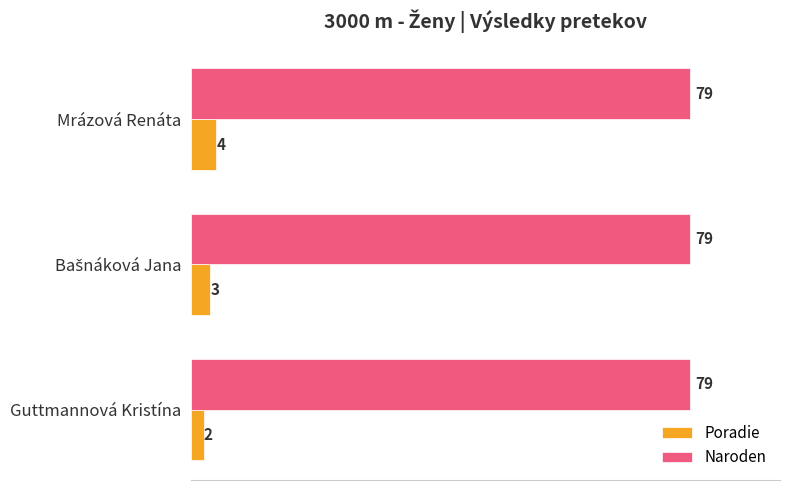

Is it true that Naroden equals 22 at Mrázová Renáta?

False